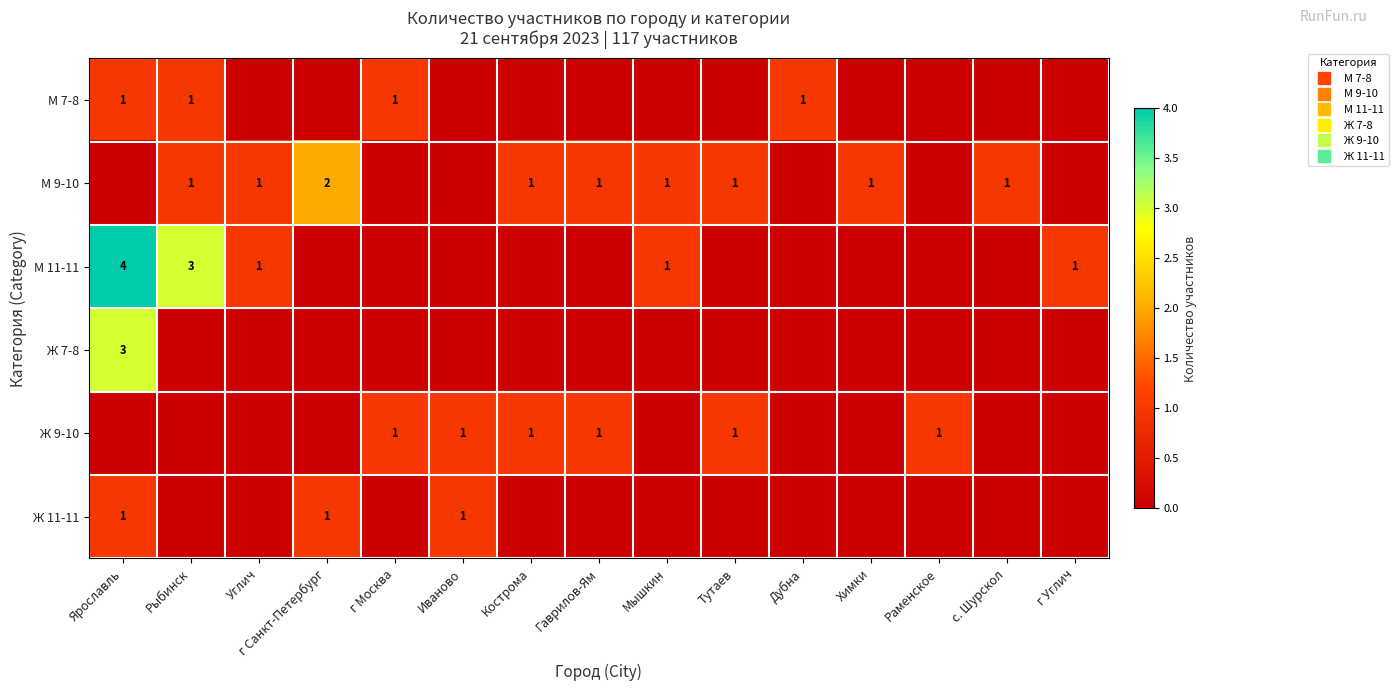

At Тутаев, list the series in order from largest to smallest.

М 9-10, Ж 9-10, М 7-8, М 11-11, Ж 7-8, Ж 11-11